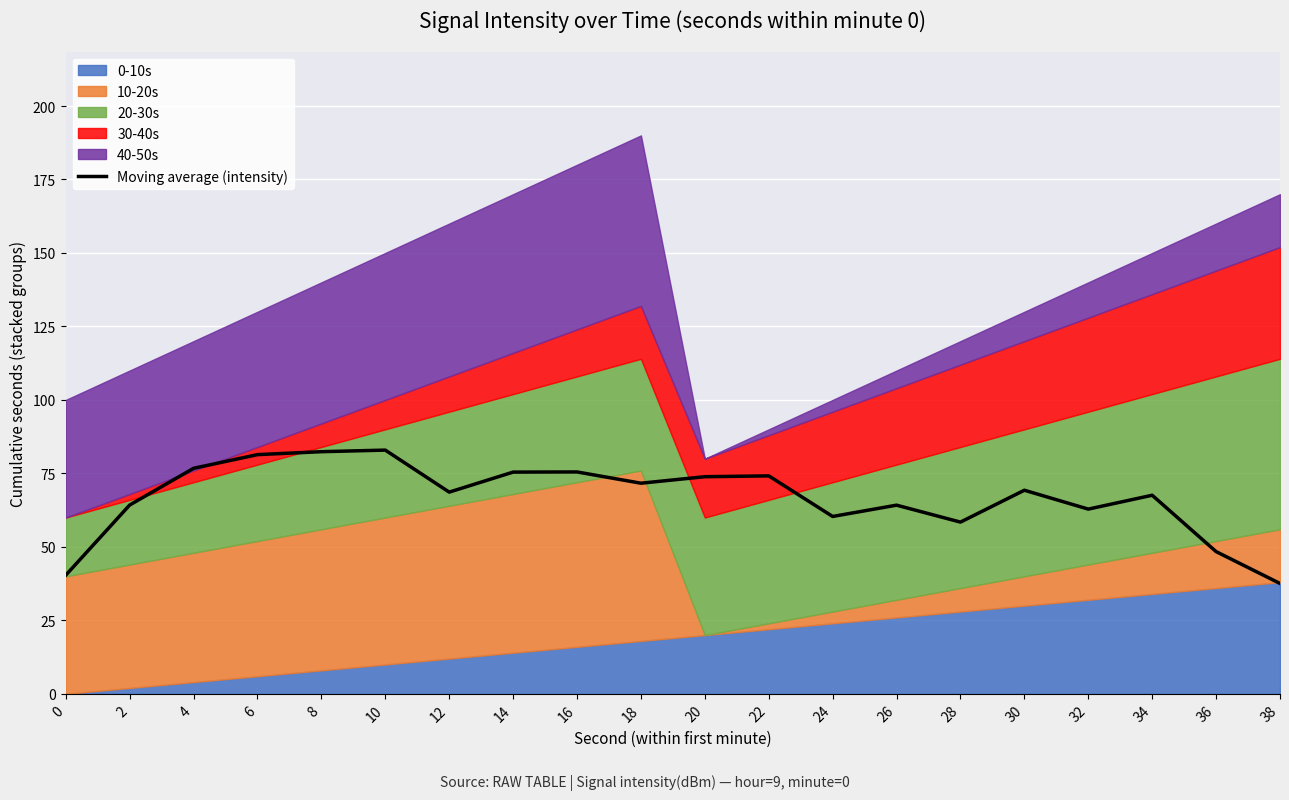

How many interior local peaks (higher than both neighbors) does the data have?

6